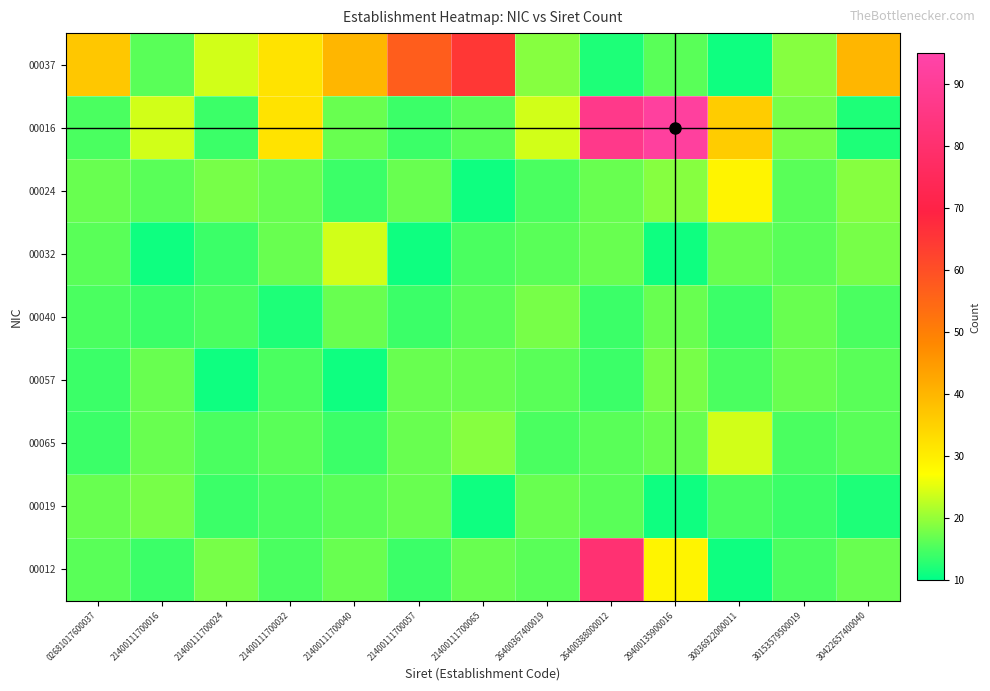

Reading left to right, extract all data points from this chart.

00037: 02681017600037=37	21400111700016=16	21400111700024=24	21400111700032=32	21400111700040=40	21400111700057=57	21400111700065=65	26400367400019=19	26400388000012=12	29400135900016=16	30036922000011=11	30153579500019=19	30422657400040=40
00016: 02681017600037=15	21400111700016=24	21400111700024=14	21400111700032=32	21400111700040=17	21400111700057=14	21400111700065=16	26400367400019=24	26400388000012=87	29400135900016=92	30036922000011=36	30153579500019=18	30422657400040=12
00024: 02681017600037=17	21400111700016=16	21400111700024=18	21400111700032=17	21400111700040=14	21400111700057=17	21400111700065=11	26400367400019=15	26400388000012=17	29400135900016=19	30036922000011=29	30153579500019=16	30422657400040=19
00032: 02681017600037=16	21400111700016=11	21400111700024=14	21400111700032=17	21400111700040=24	21400111700057=11	21400111700065=15	26400367400019=16	26400388000012=17	29400135900016=11	30036922000011=17	30153579500019=16	30422657400040=18
00040: 02681017600037=15	21400111700016=14	21400111700024=15	21400111700032=12	21400111700040=17	21400111700057=14	21400111700065=16	26400367400019=18	26400388000012=14	29400135900016=17	30036922000011=14	30153579500019=17	30422657400040=15
00057: 02681017600037=14	21400111700016=17	21400111700024=11	21400111700032=15	21400111700040=11	21400111700057=17	21400111700065=17	26400367400019=16	26400388000012=14	29400135900016=18	30036922000011=15	30153579500019=17	30422657400040=16
00065: 02681017600037=14	21400111700016=17	21400111700024=15	21400111700032=16	21400111700040=14	21400111700057=17	21400111700065=19	26400367400019=15	26400388000012=16	29400135900016=17	30036922000011=24	30153579500019=15	30422657400040=16
00019: 02681017600037=17	21400111700016=18	21400111700024=14	21400111700032=15	21400111700040=16	21400111700057=17	21400111700065=11	26400367400019=17	26400388000012=16	29400135900016=11	30036922000011=15	30153579500019=14	30422657400040=12
00012: 02681017600037=16	21400111700016=14	21400111700024=18	21400111700032=15	21400111700040=17	21400111700057=14	21400111700065=17	26400367400019=16	26400388000012=81	29400135900016=29	30036922000011=11	30153579500019=15	30422657400040=17